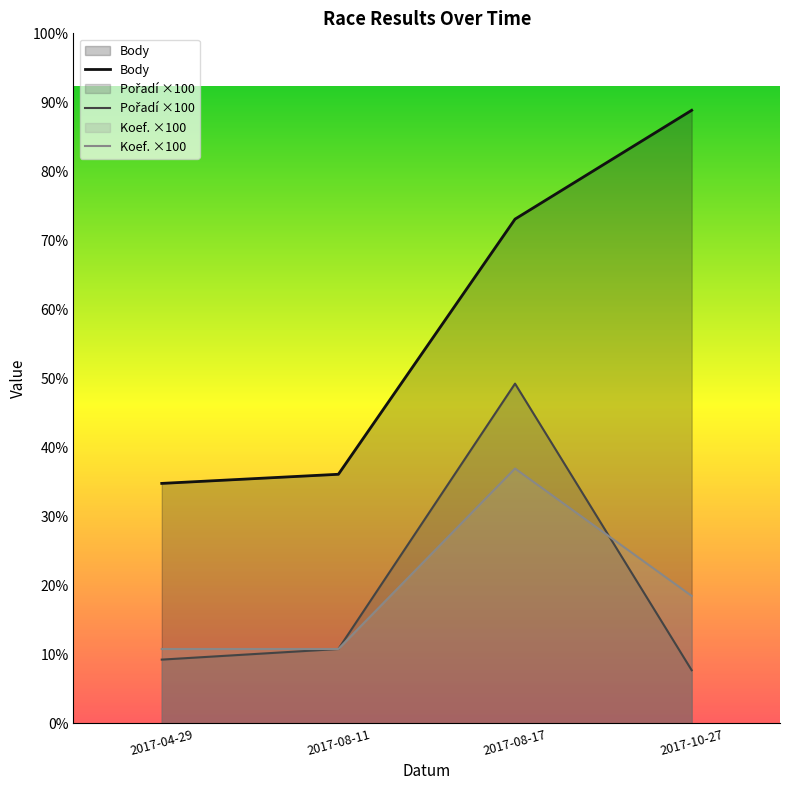

Rank the series by their maximum value, from highest to lowest.

Body, Pořadí ×100, Koef. ×100